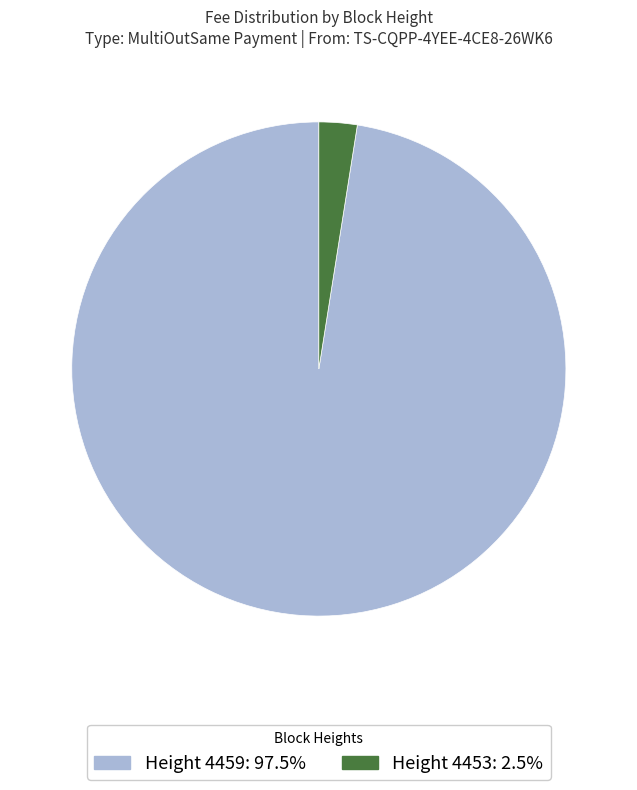

Does Height 4453: 2.5% account for over 50% of the chart?

No